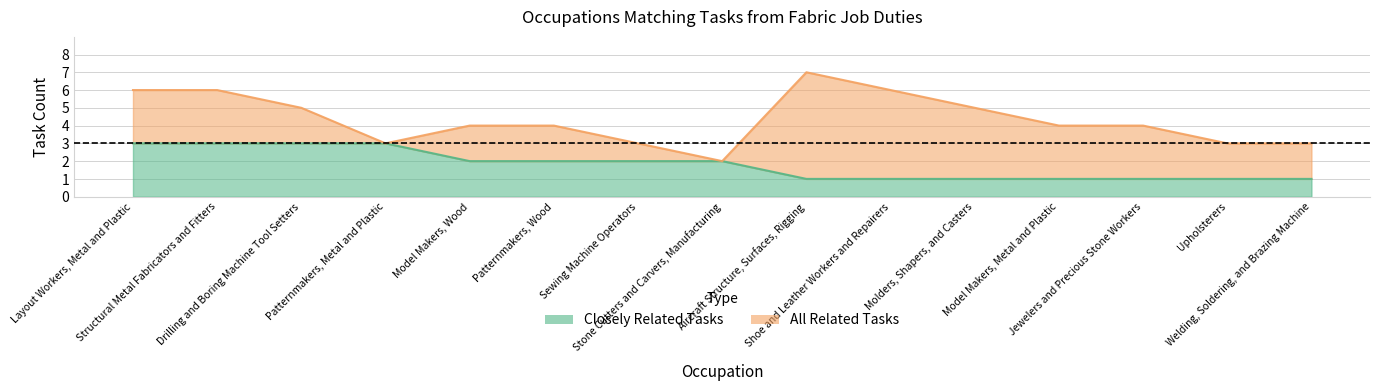

At Structural Metal Fabricators and Fitters, list the series in order from smallest to largest.

Closely Related Tasks, All Related Tasks